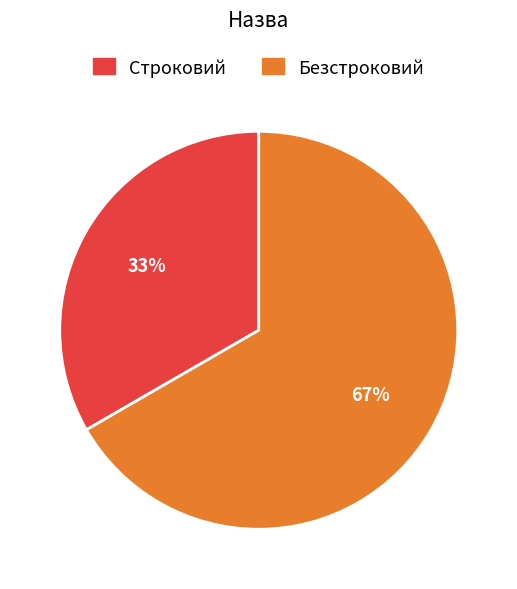

Approximately how many times larger is the value at Безстроковий compared to Строковий?

2.0